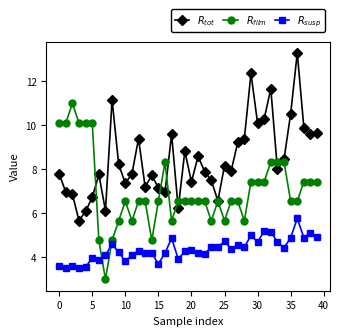

What is the maximum value shown in the chart?

13.3